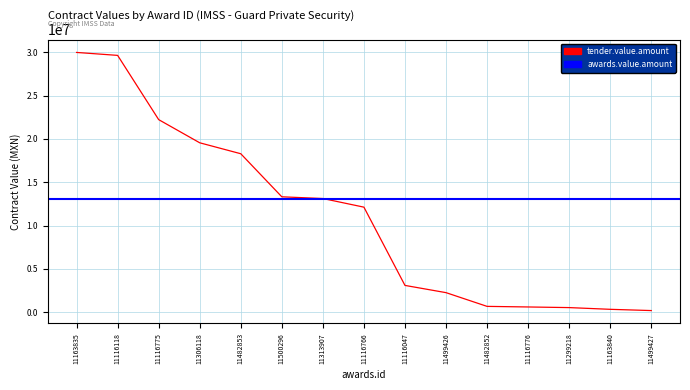

What is the approximate value at 11306118?

19554137.0